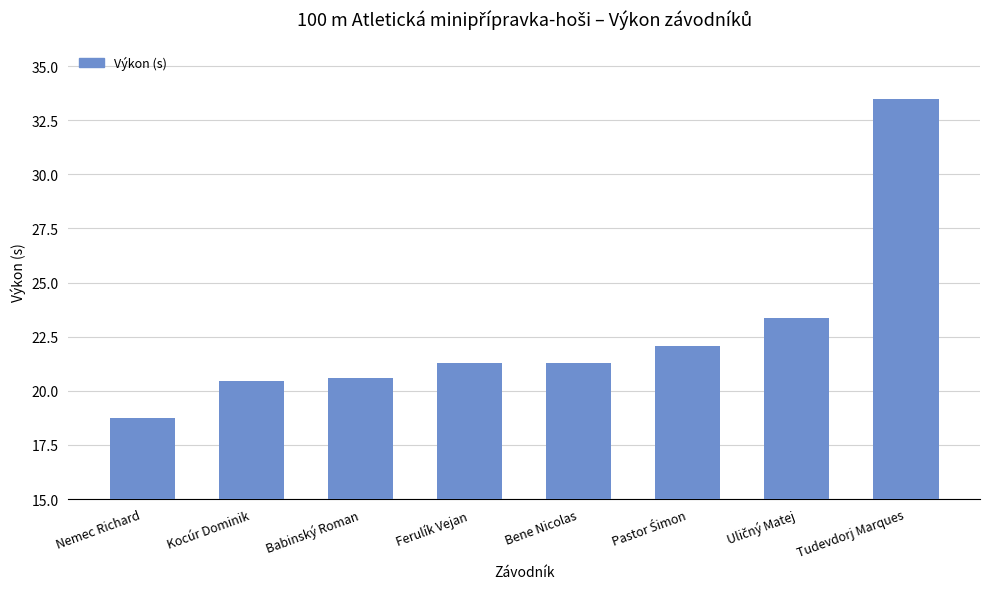

Is it true that the value at Kocúr Dominik is 12.9?

False